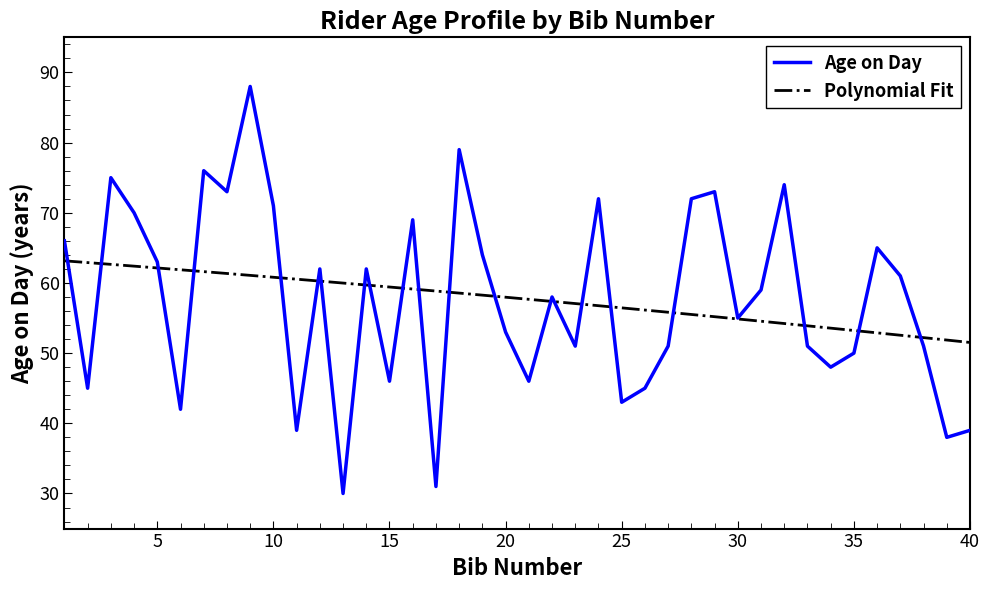

Does the chart have visible grid lines?

No